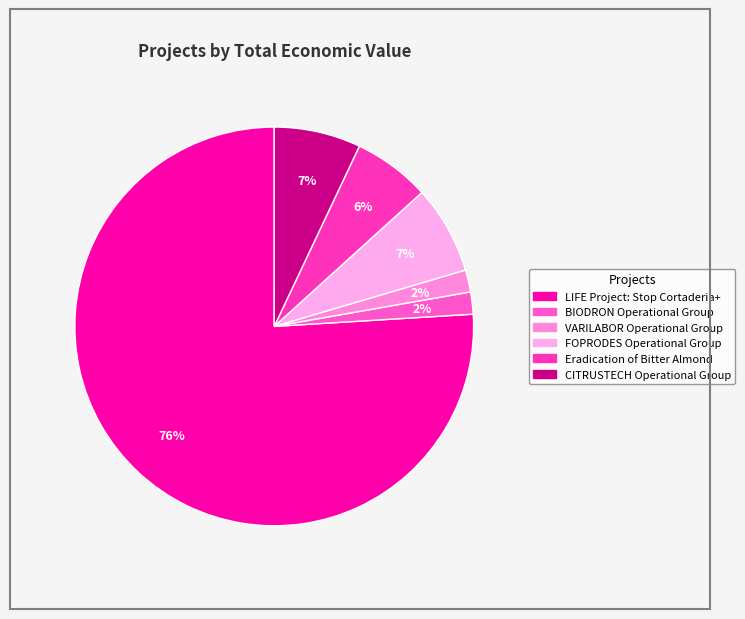

What percentage is NOT represented by FOPRODES Operational Group?

92.8%